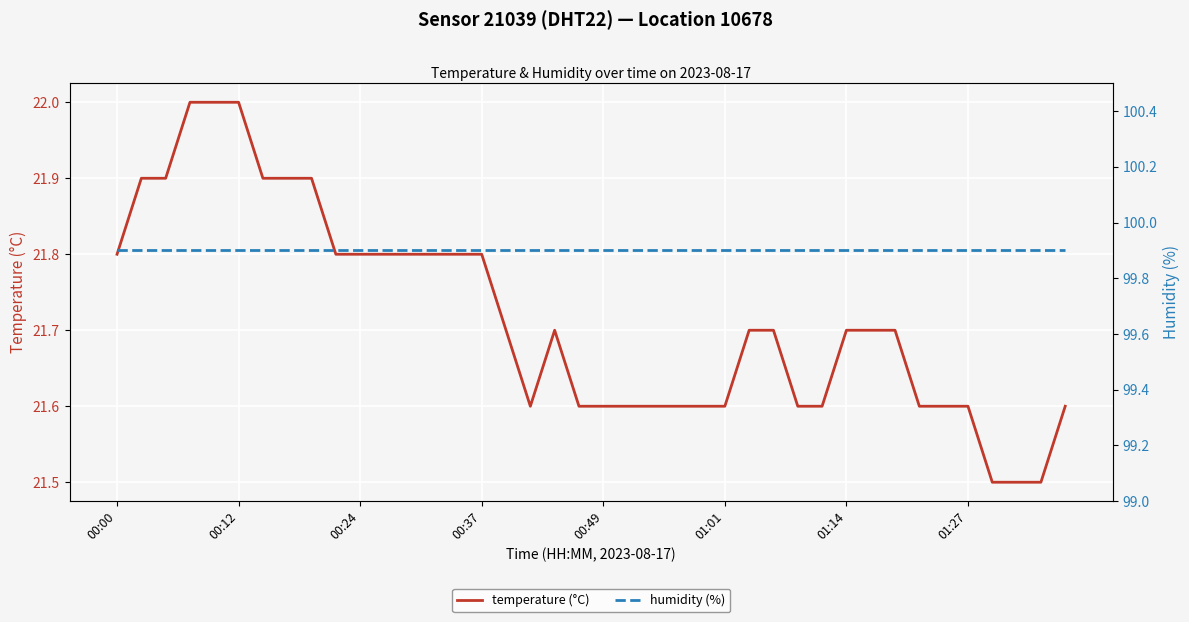

What is the lowest value of the temperature (°C) series?

21.5